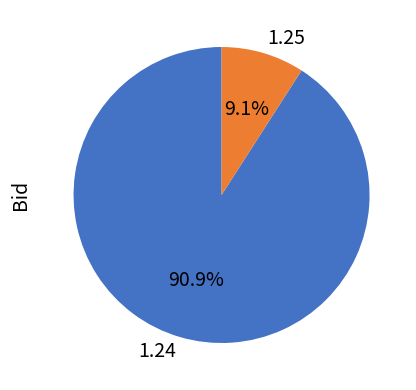

Combined, what portion of the pie is 1.25 and 1.24?

100.0%